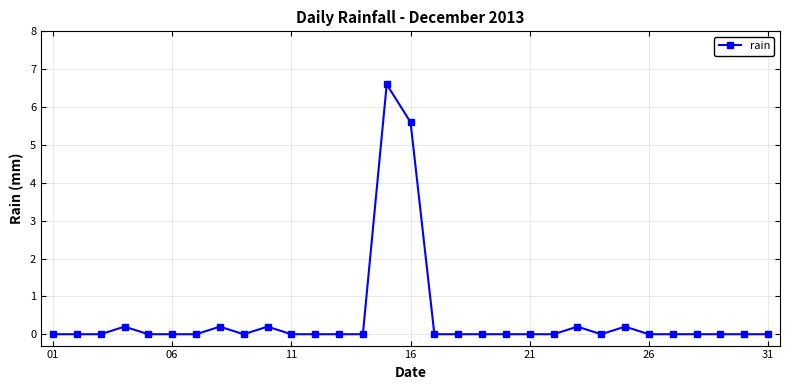

How many data points does each series have?

31